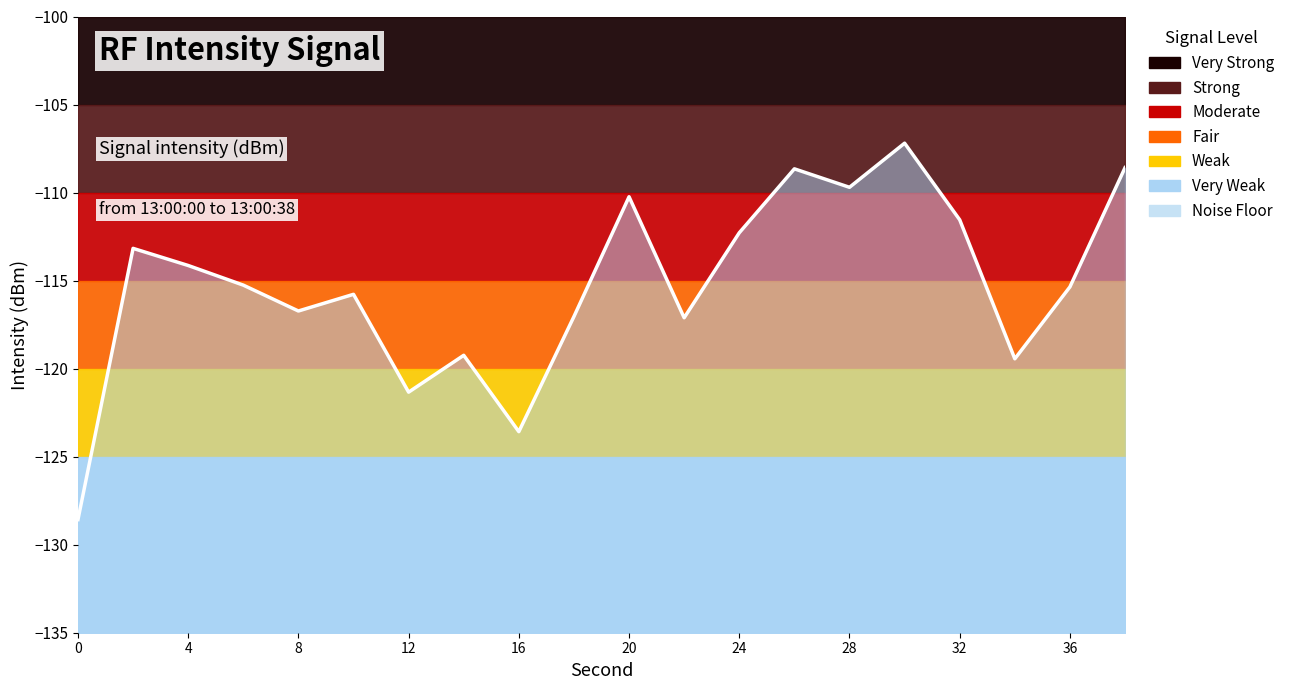

Count the number of categories in the chart.

20